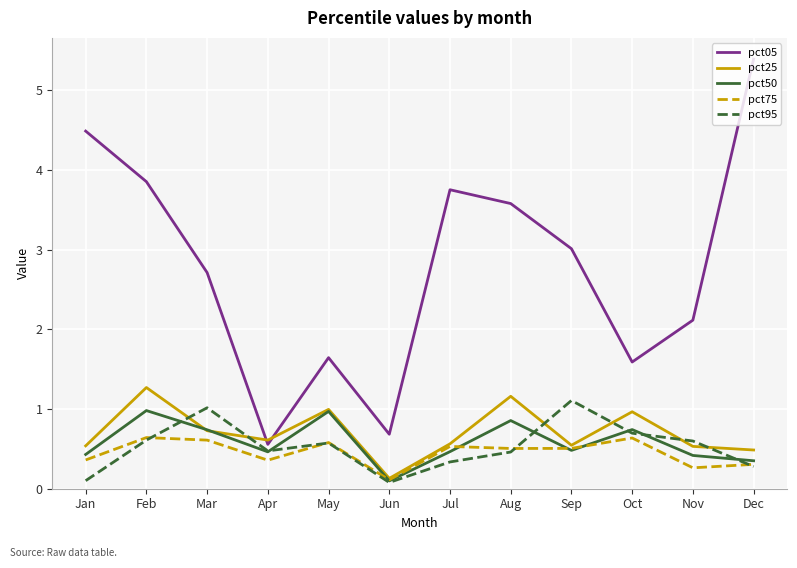

Between which two adjacent categories do pct25 and pct05 first intersect?

Mar and Apr